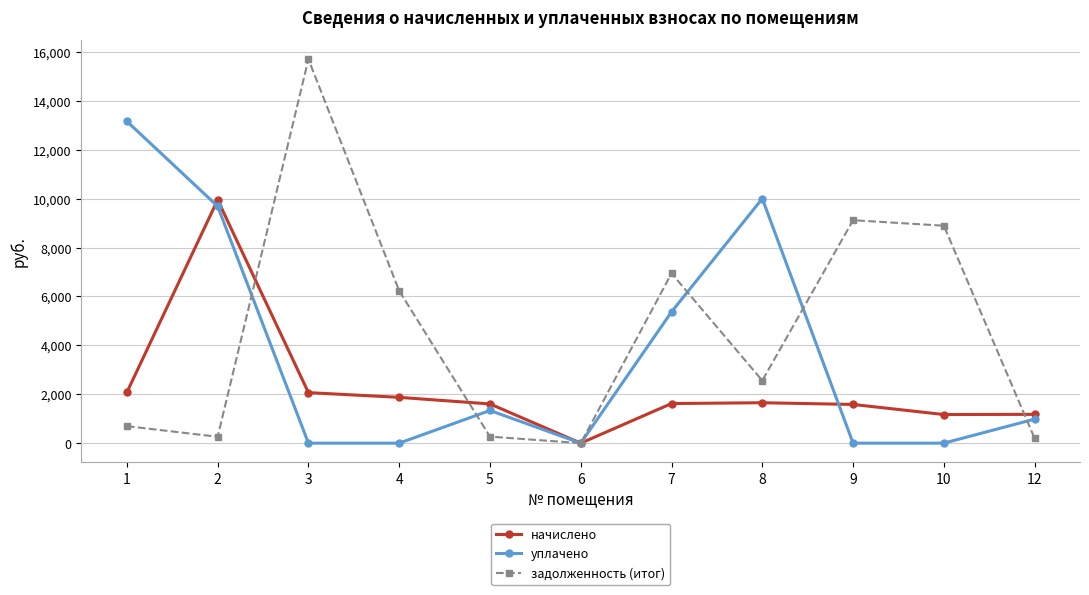

Rank the series by their maximum value, from highest to lowest.

задолженность (итог), уплачено, начислено